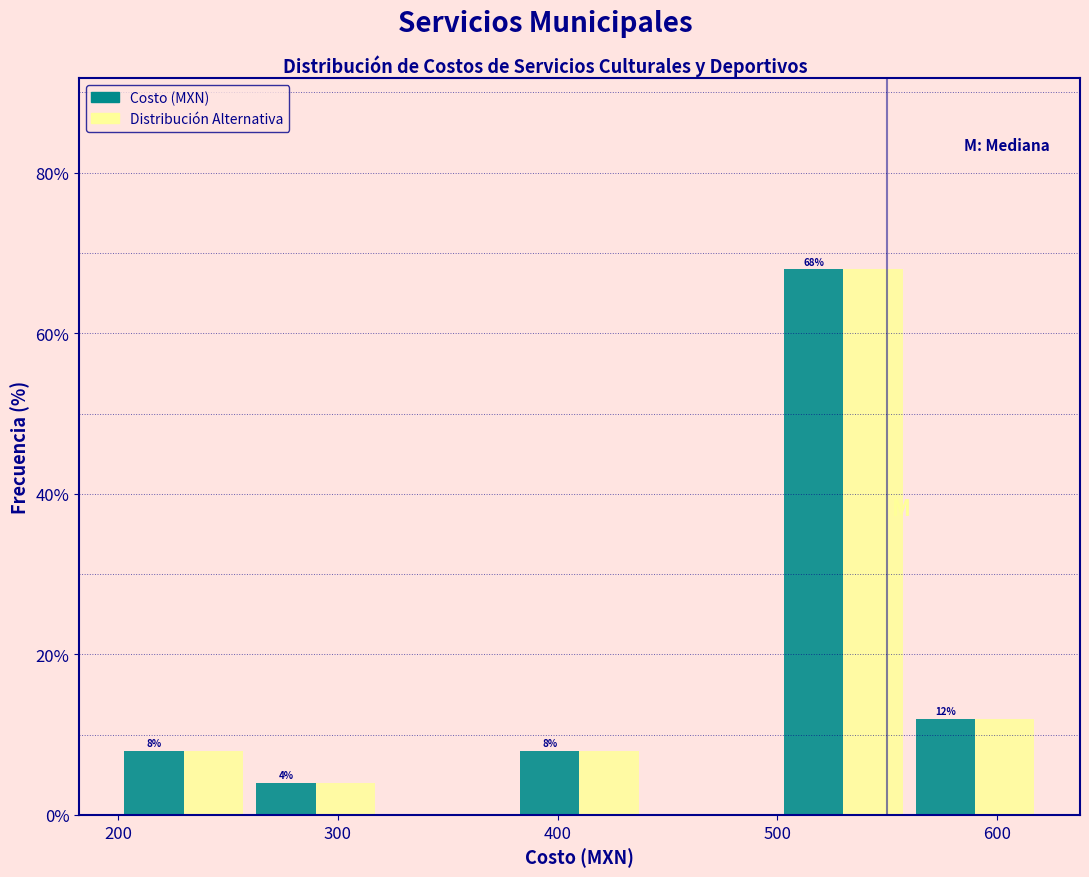

In the Costo (MXN) series, which range on the x-axis has the tallest bar?

500 to 560